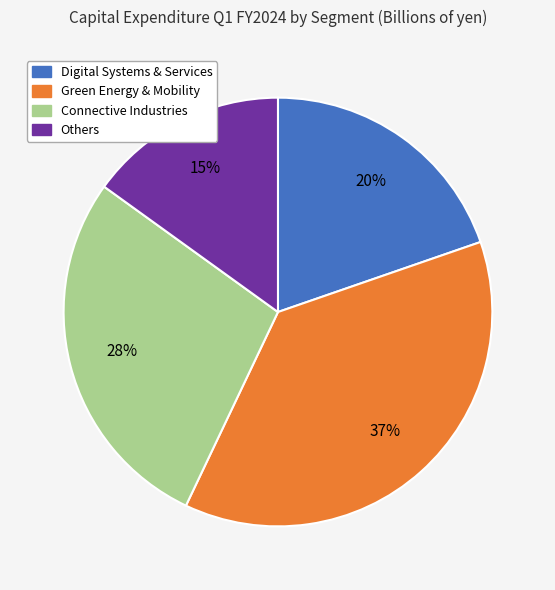

How many slices are in this pie chart?

4